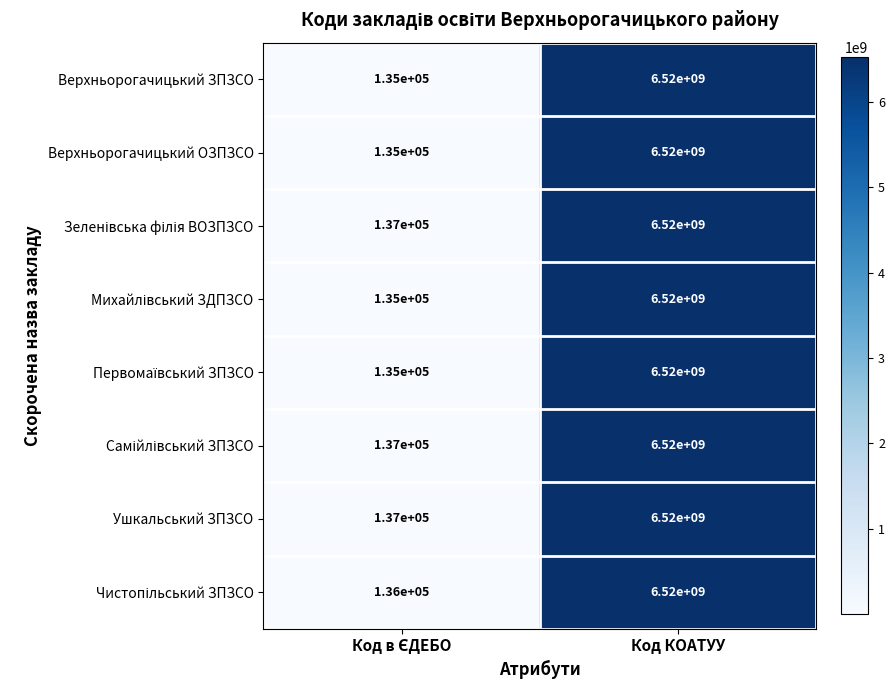

What is the average value of the Верхньорогачицький ОЗПЗСО series?

3260067500